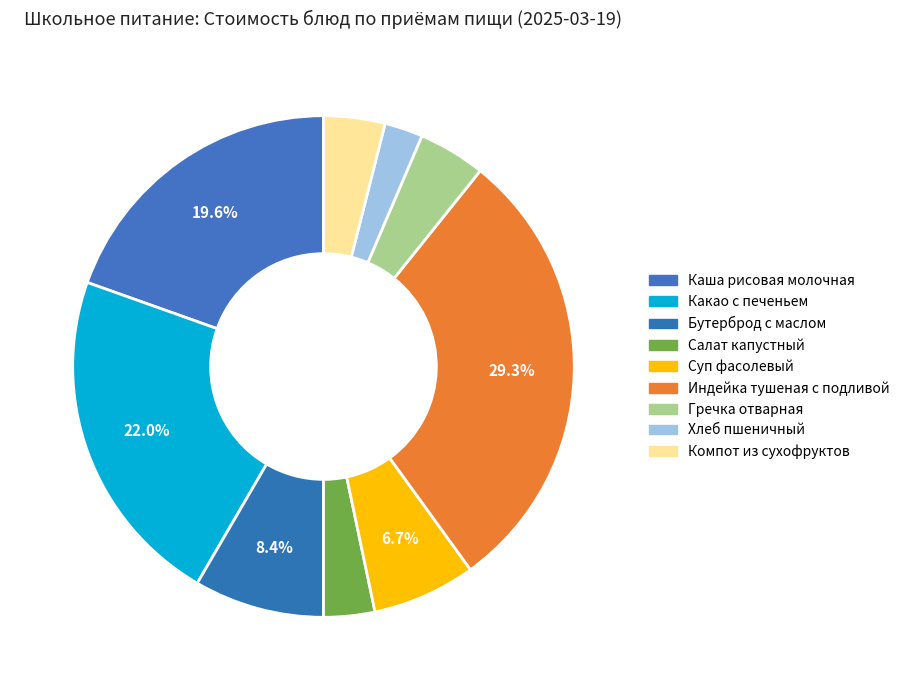

What portion of the pie excludes Бутерброд с маслом?

91.6%